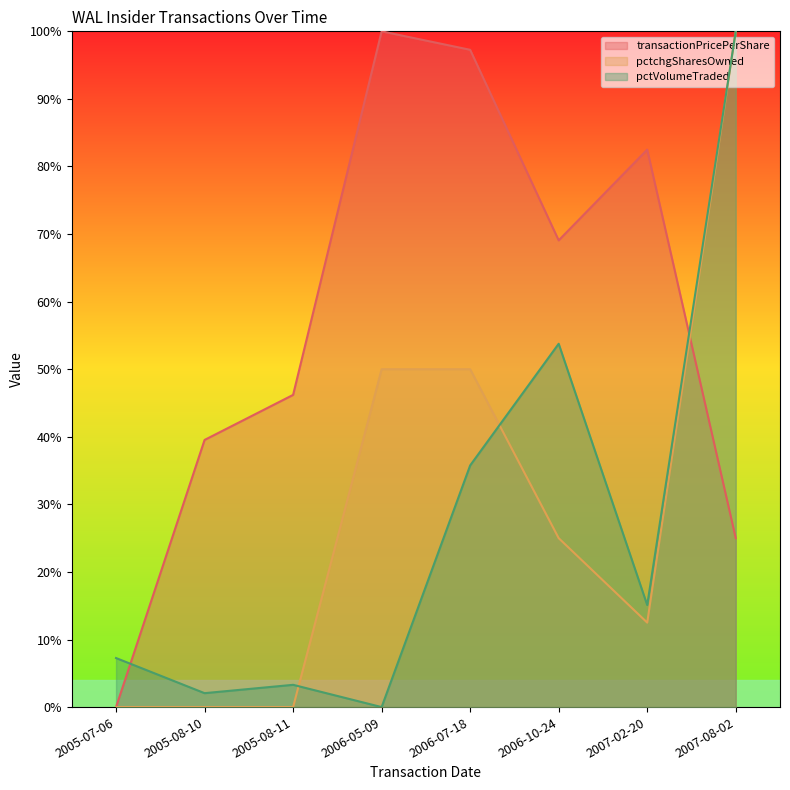

At which label does pctVolumeTraded reach its peak?

2007-08-02